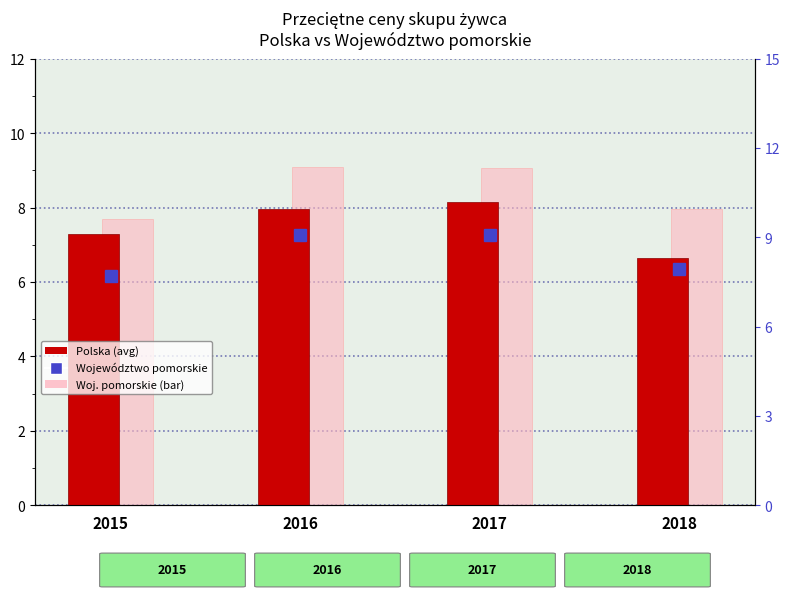

Rank the series by their maximum value, from lowest to highest.

Polska, Woj. pomorskie (bar), Województwo pomorskie